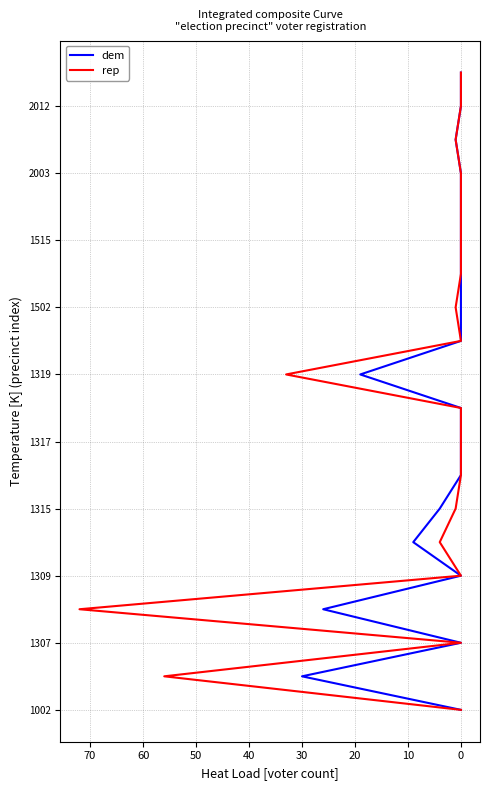

True or false: dem and rep cross at least once.

False